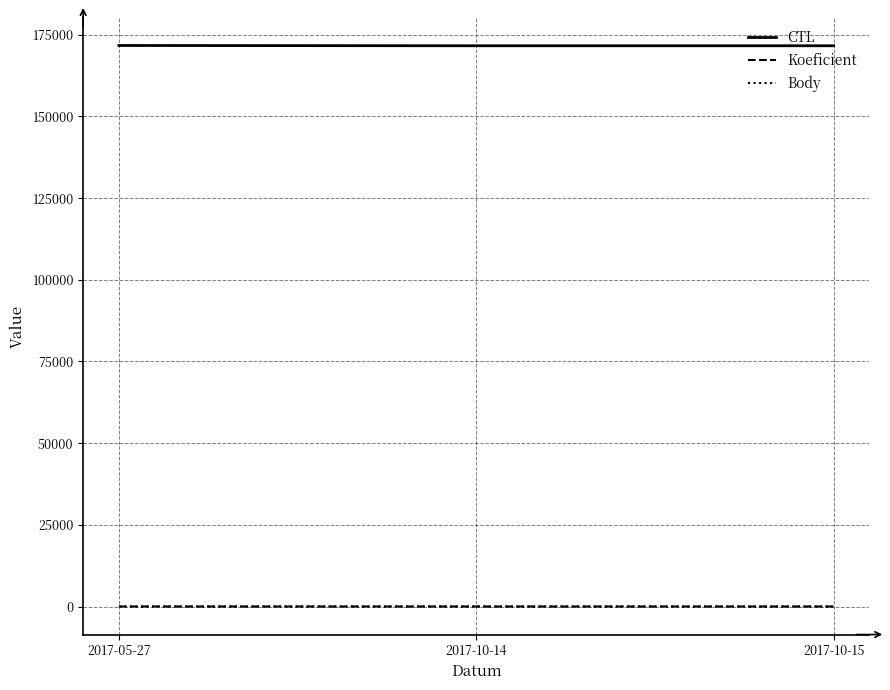

Does the chart have visible grid lines?

Yes